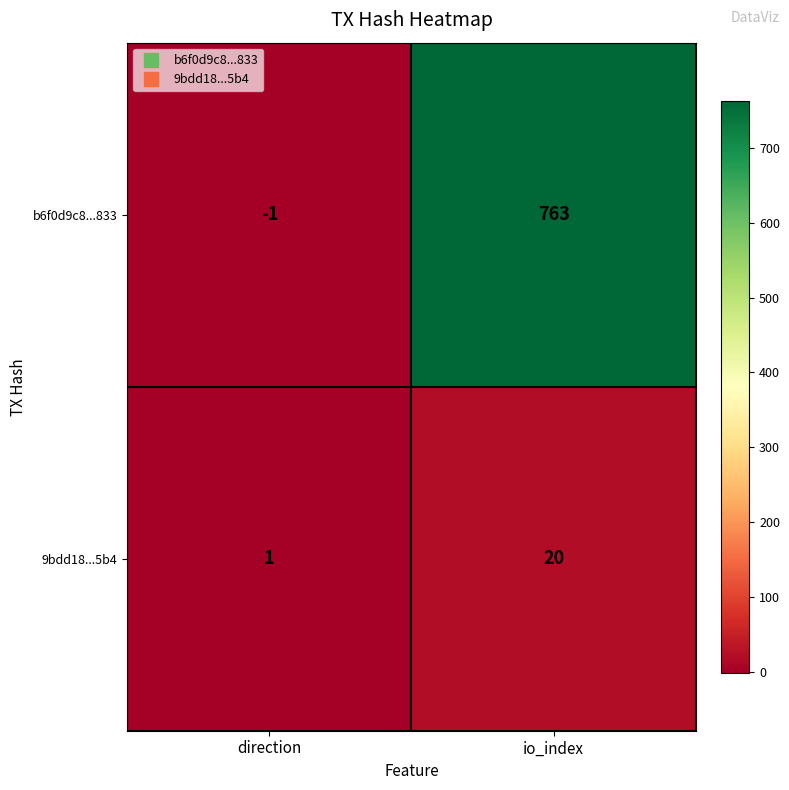

Count the number of categories in the chart.

2